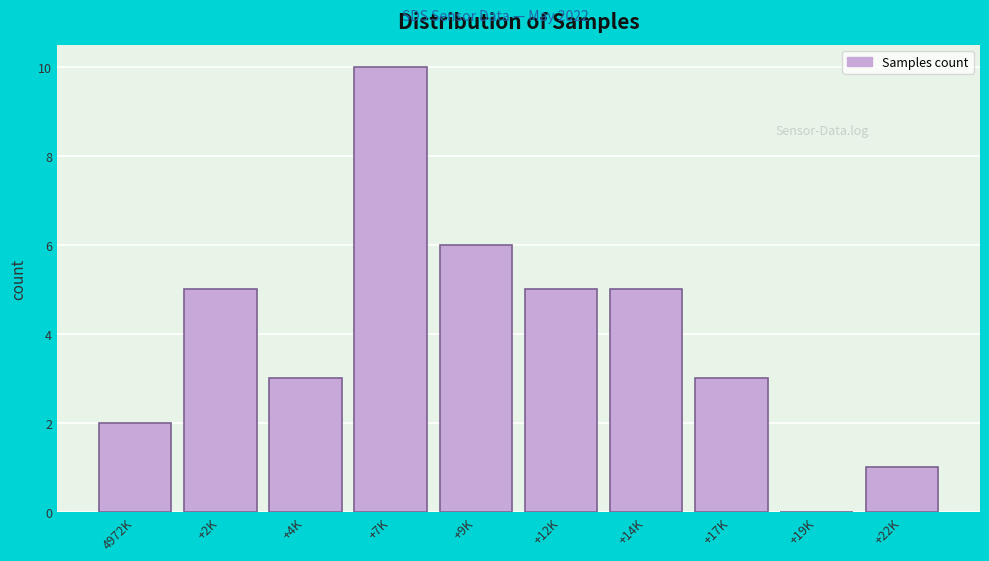

Reading right to left, list all the values displayed in this chart.

+22K=1	+19K=0	+17K=3	+14K=5	+12K=5	+9K=6	+7K=10	+4K=3	+2K=5	4972K=2